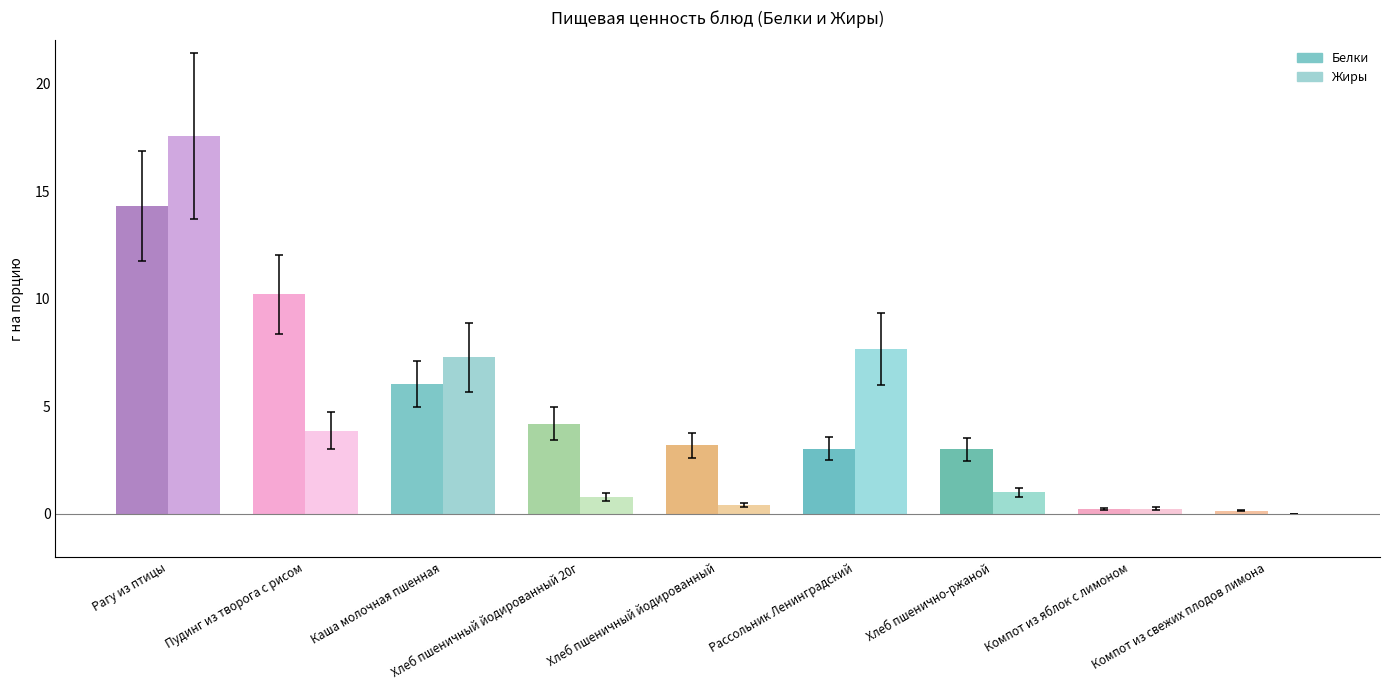

Count the number of data series in this chart.

2